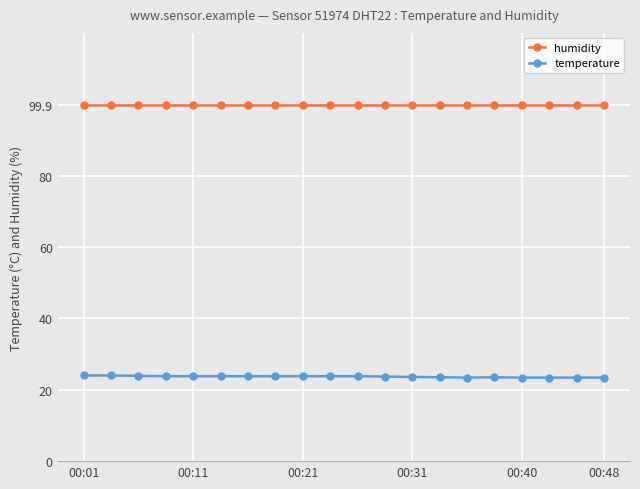

Rank the series by their average value, from lowest to highest.

temperature, humidity